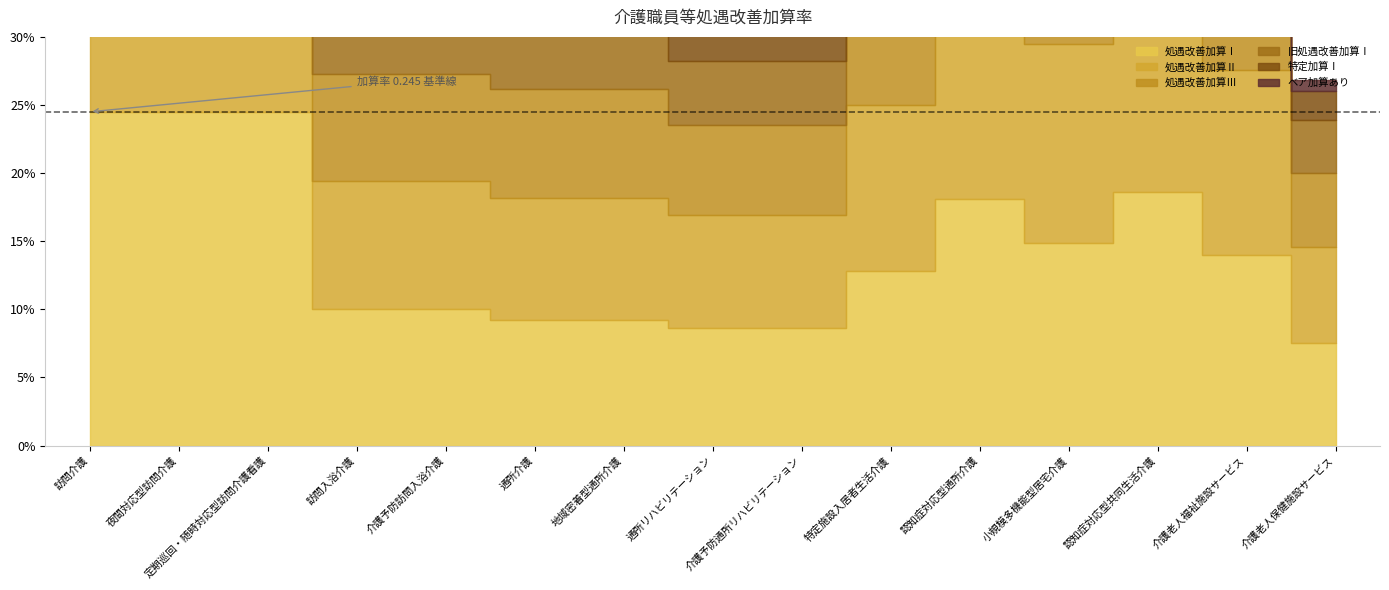

Count the 旧処遇改善加算Ⅰ values in the range 0 to 1.

15